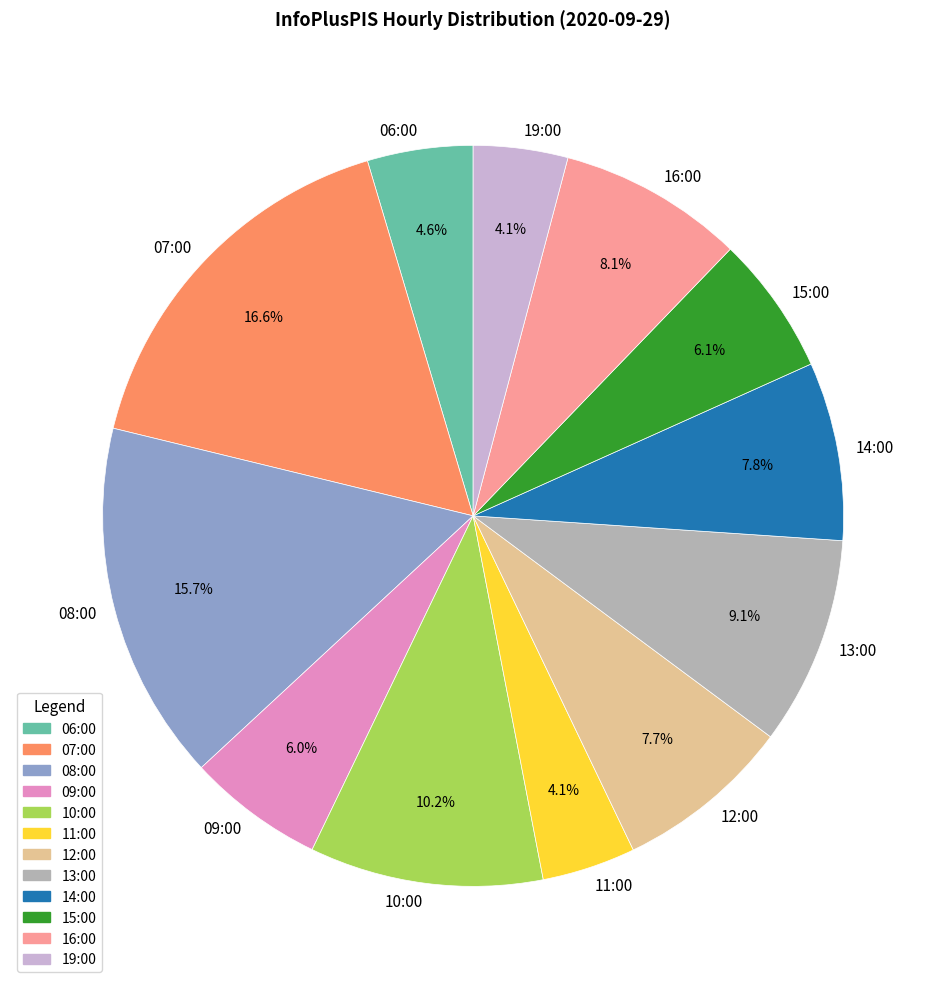

To the nearest percent, what percentage of the pie is 09:00?

6%